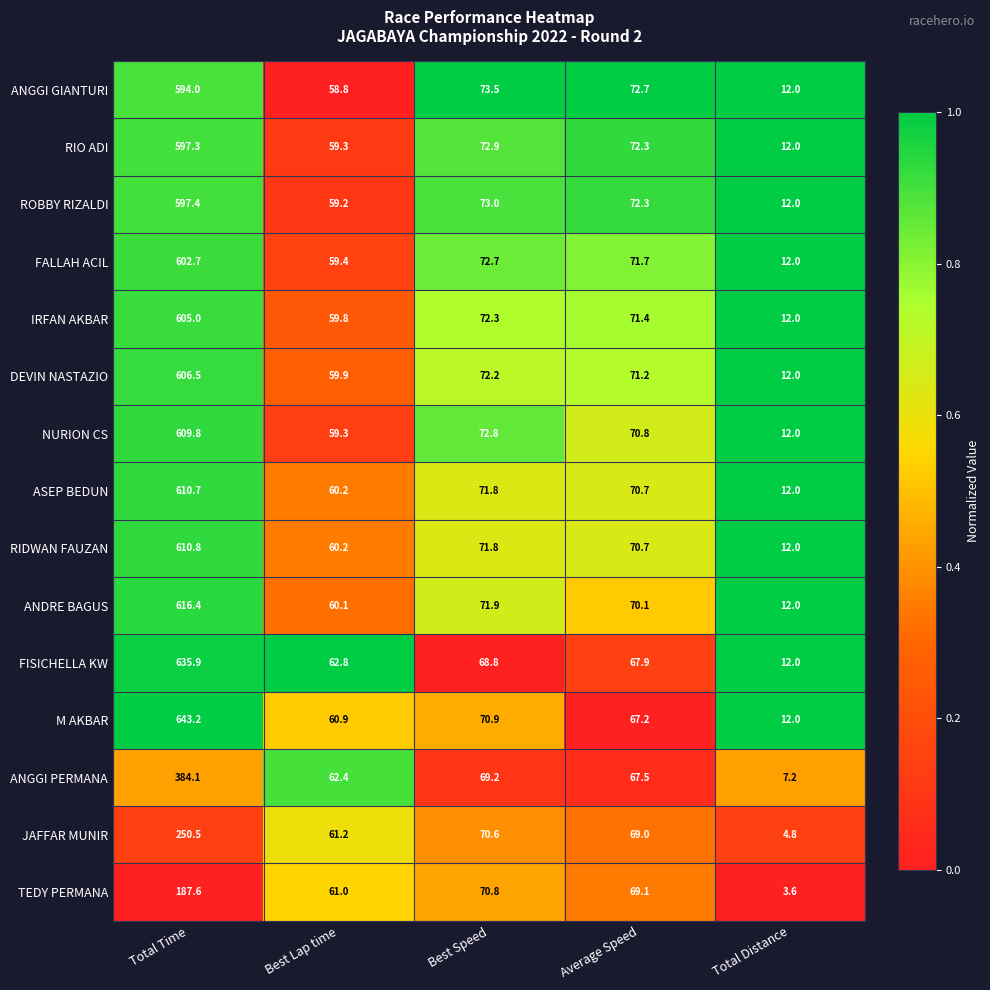

At which category is the sum across all series the highest?

Total Time